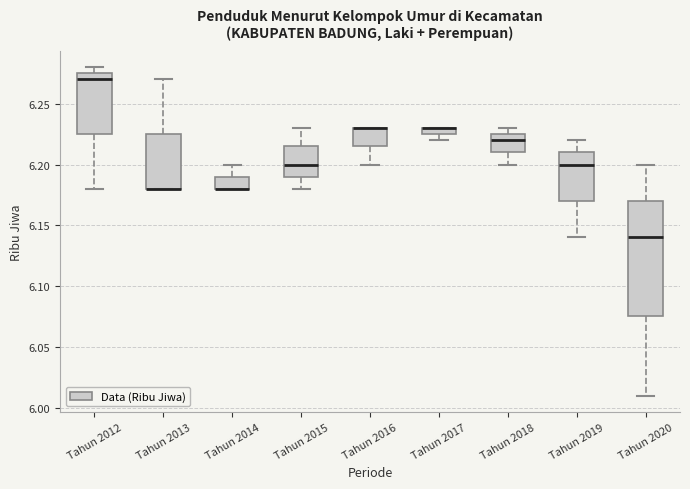

Where is the upper edge of the box for Tahun 2016 on the y-axis? The values are not printed on the chart, so give them approximately, as read against the axis.

6.230